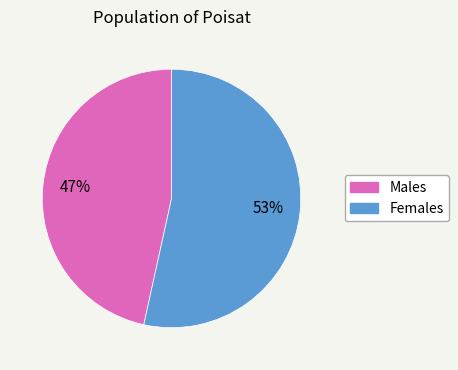

To the nearest percent, what is the average slice percentage?

50%